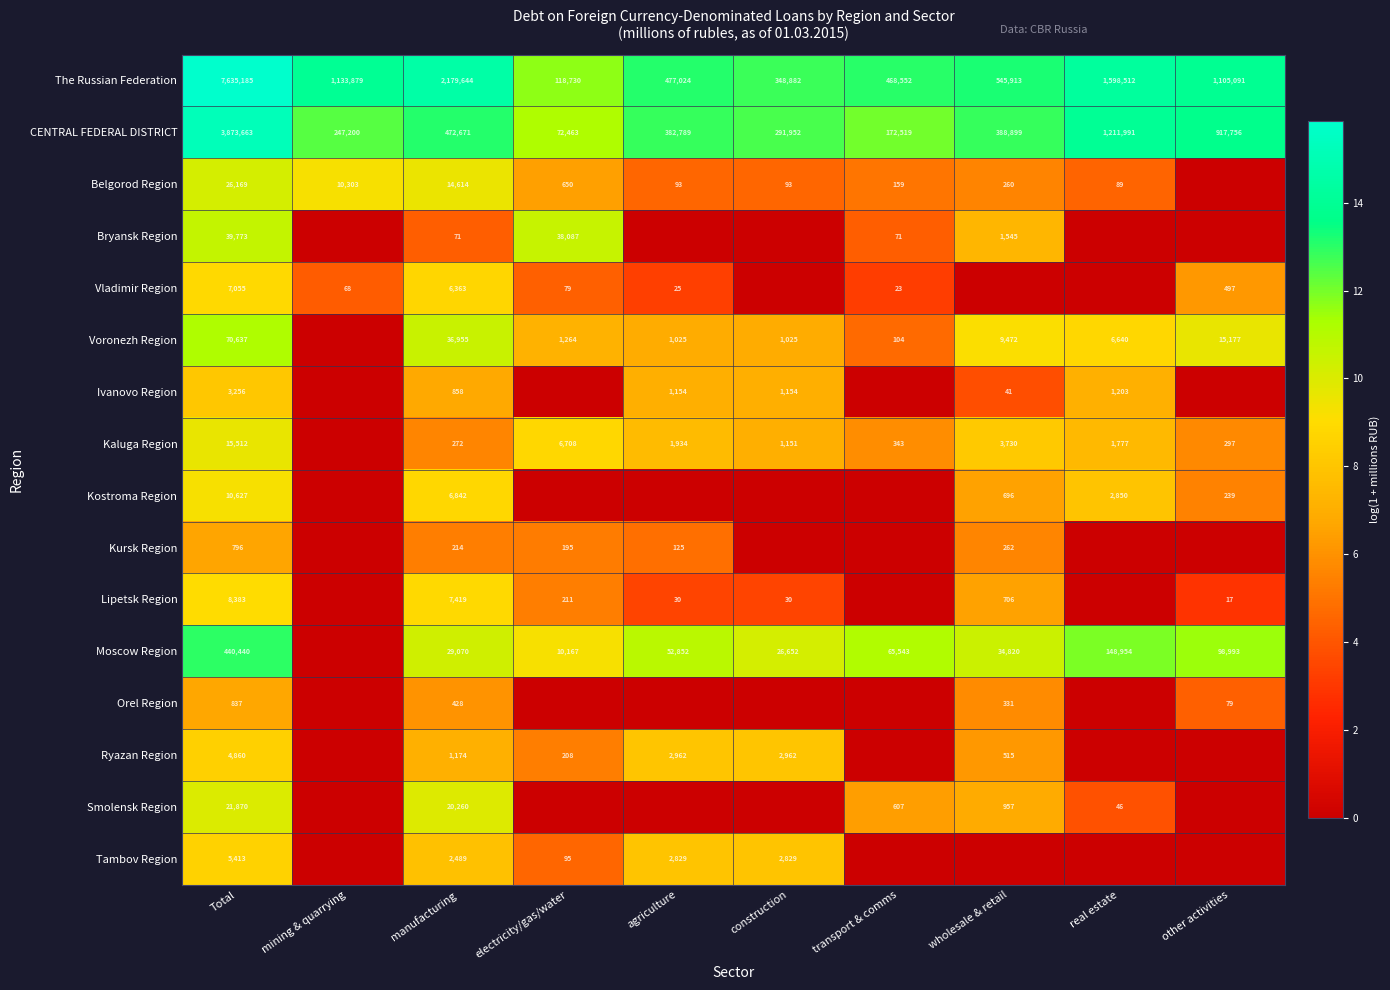

What is the difference between the highest and lowest values at Total?

7634389